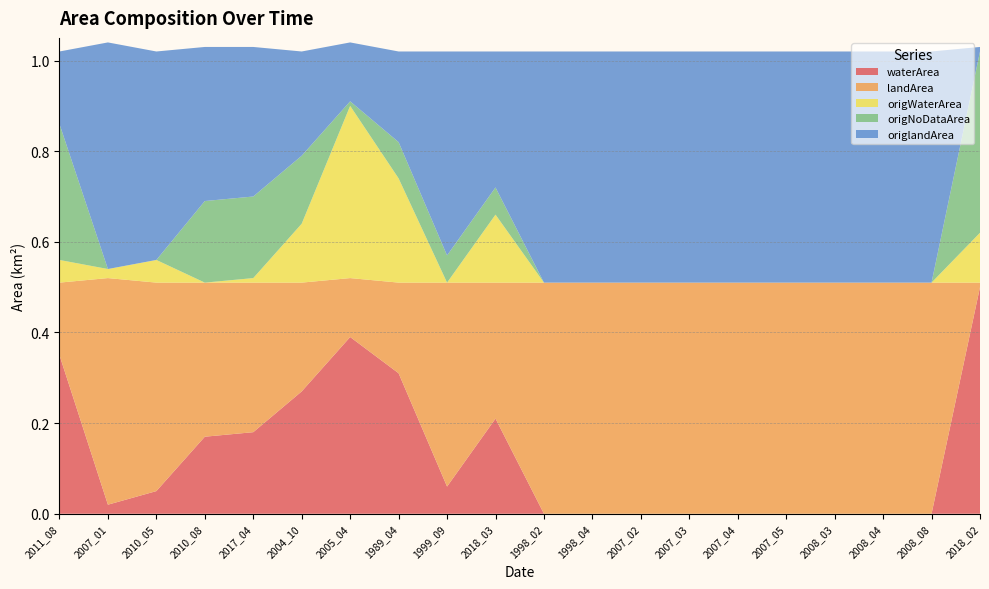

Reading left to right, list all the values displayed in this chart.

waterArea: 0.3	0.0	0.1	0.2	0.2	0.3	0.4	0.3	0.1	0.2	0.0	0.0	0.0	0.0	0.0	0.0	0.0	0.0	0.0	0.5
landArea: 0.2	0.5	0.5	0.3	0.3	0.2	0.1	0.2	0.5	0.3	0.5	0.5	0.5	0.5	0.5	0.5	0.5	0.5	0.5	0.0
origWaterArea: 0.1	0.0	0.1	0.0	0.0	0.1	0.4	0.2	0.0	0.1	0.0	0.0	0.0	0.0	0.0	0.0	0.0	0.0	0.0	0.1
origNoDataArea: 0.3	0.0	0.0	0.2	0.2	0.1	0.0	0.1	0.1	0.1	0.0	0.0	0.0	0.0	0.0	0.0	0.0	0.0	0.0	0.4
origlandArea: 0.2	0.5	0.5	0.3	0.3	0.2	0.1	0.2	0.5	0.3	0.5	0.5	0.5	0.5	0.5	0.5	0.5	0.5	0.5	0.0